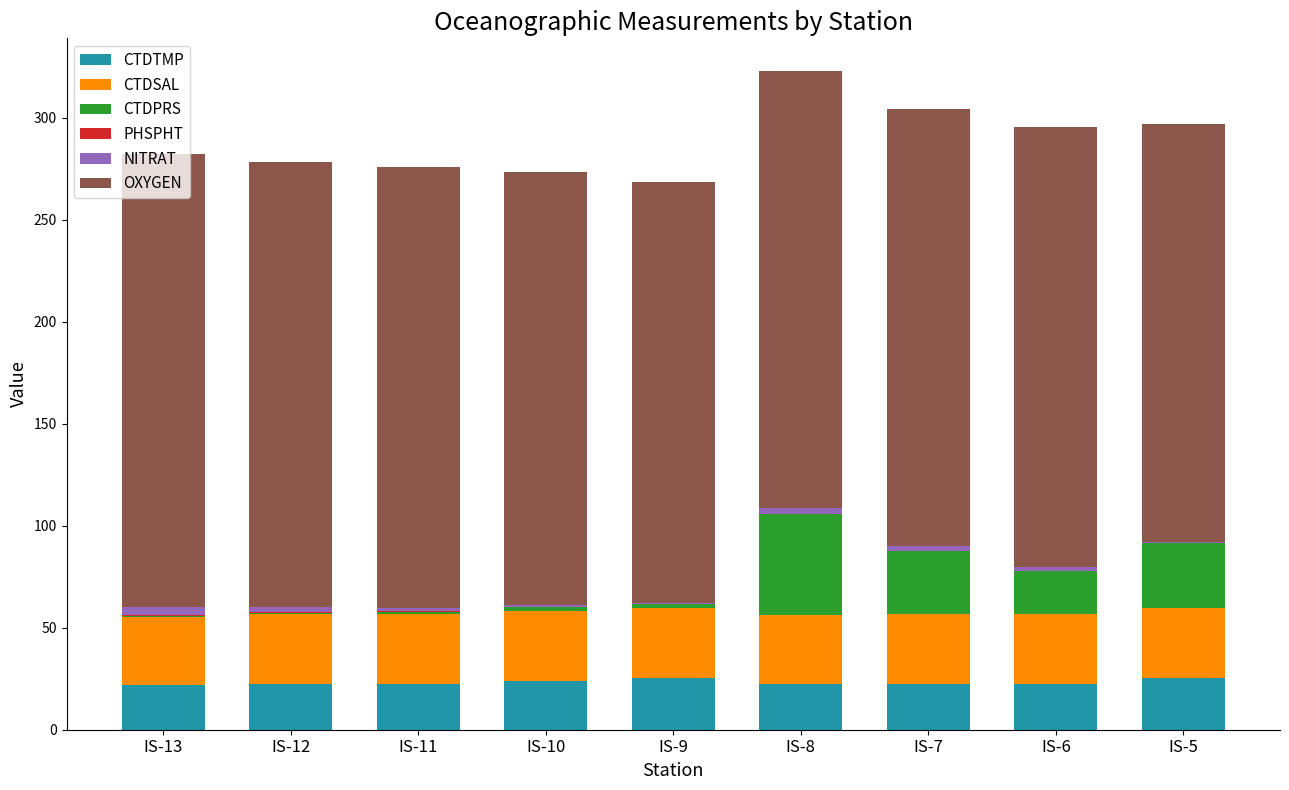

What is the maximum value for CTDTMP?

25.2